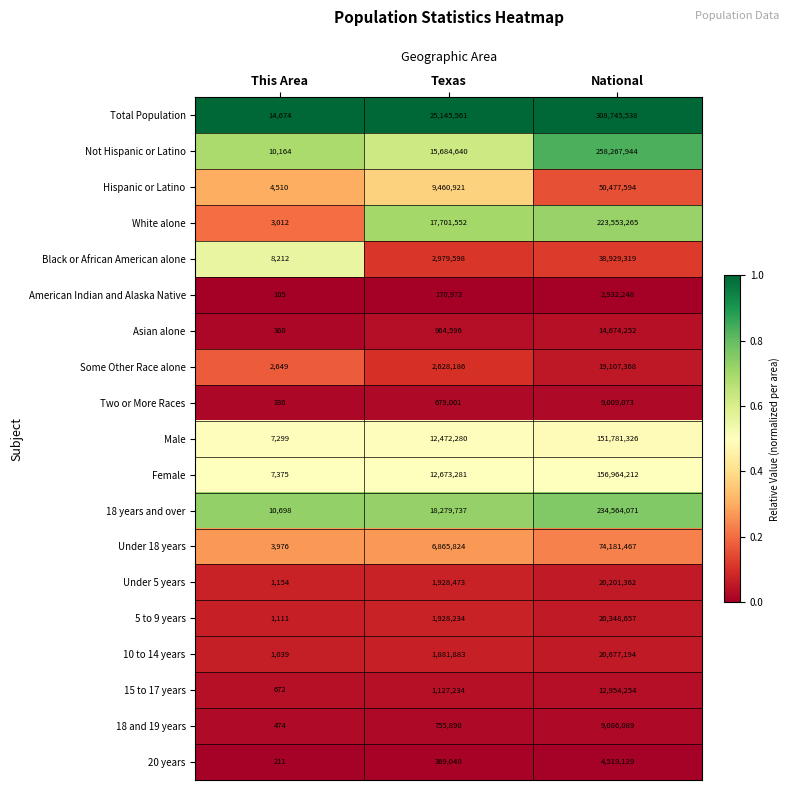

At which category is the sum across all series the highest?

National